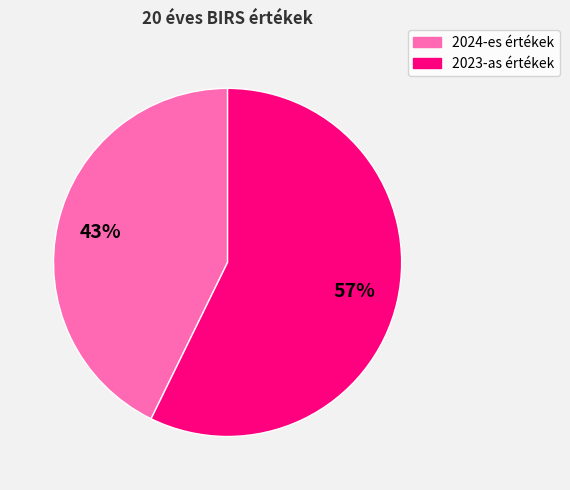

Is there a majority slice in this chart?

Yes